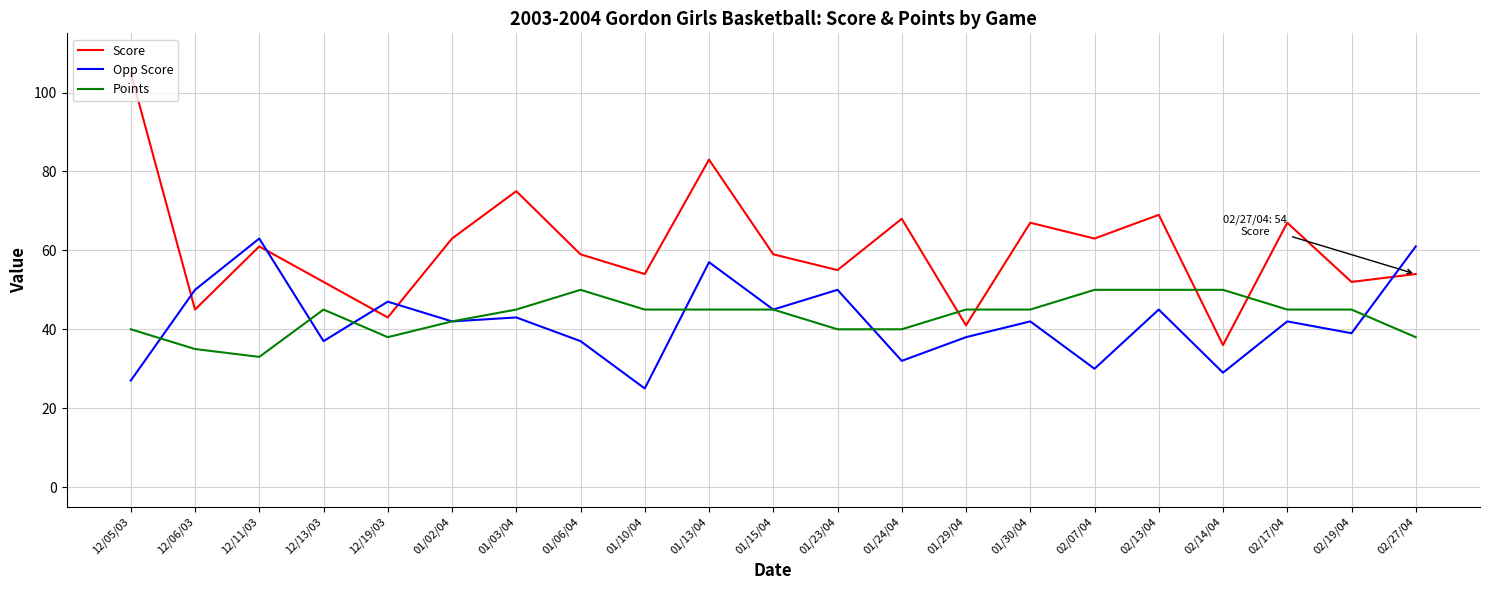

How many series are shown in this chart?

3